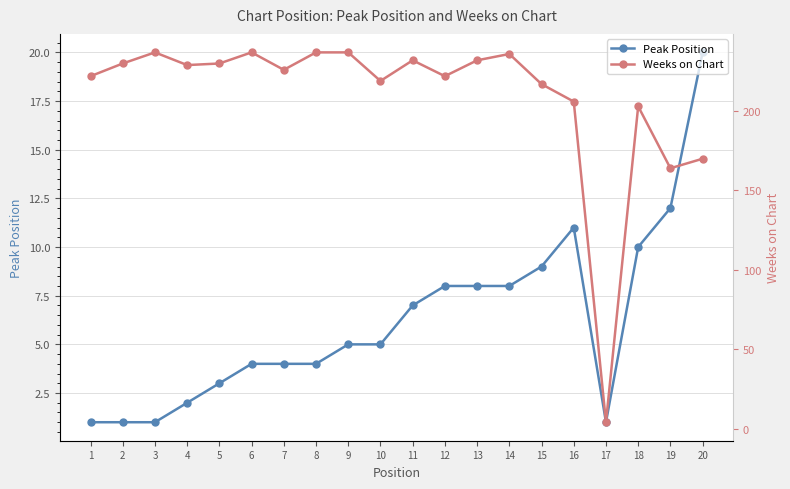

How many lines are shown in the chart?

2